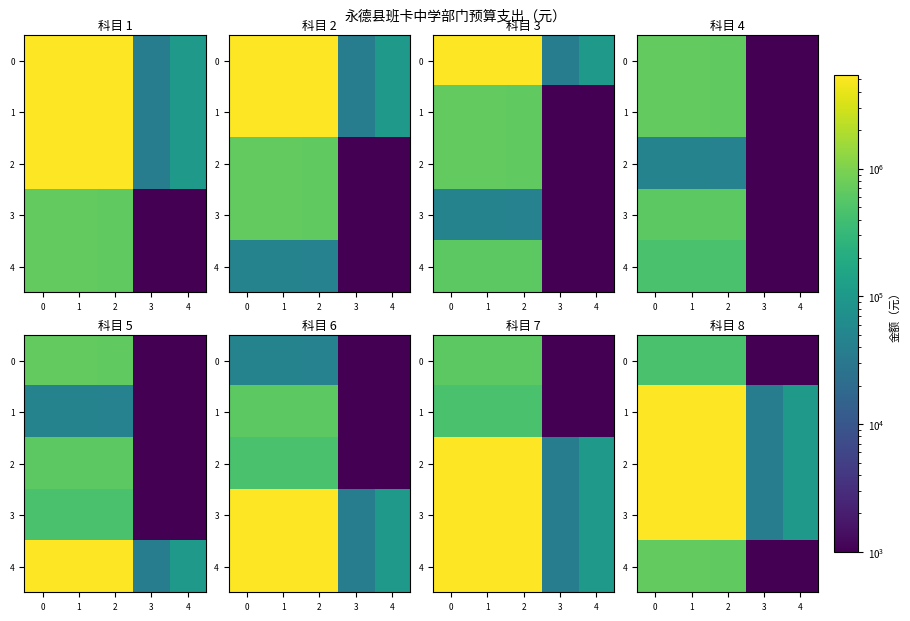

At which label does 3 reach its minimum?

3